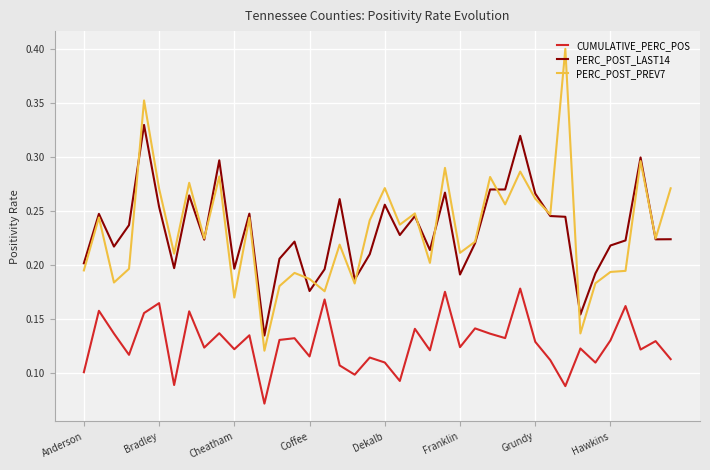

List the series in order of their peak value, lowest first.

CUMULATIVE_PERC_POS, PERC_POST_LAST14, PERC_POST_PREV7